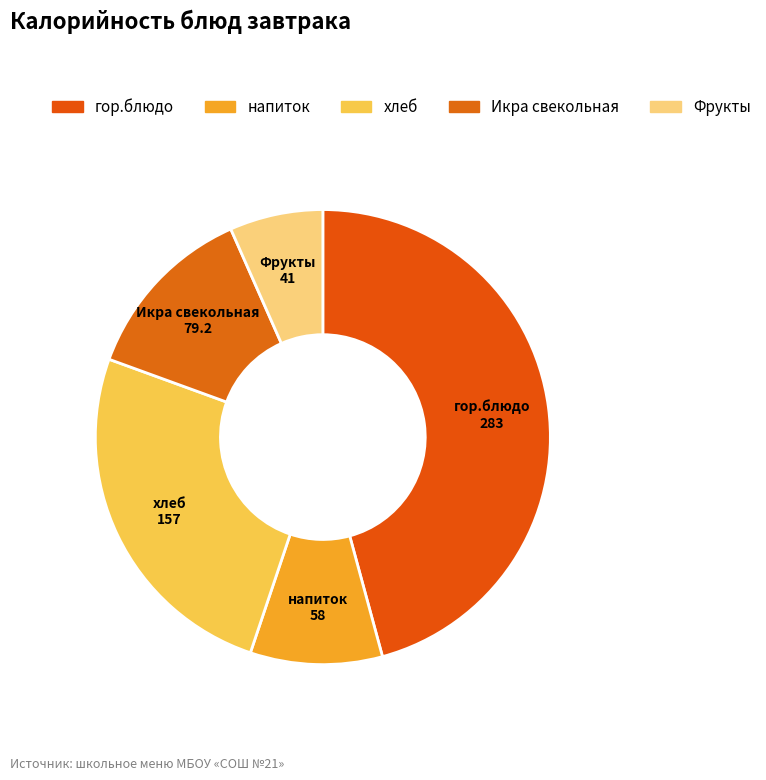

Is it true that гор.блюдо is 46% of the pie?

True